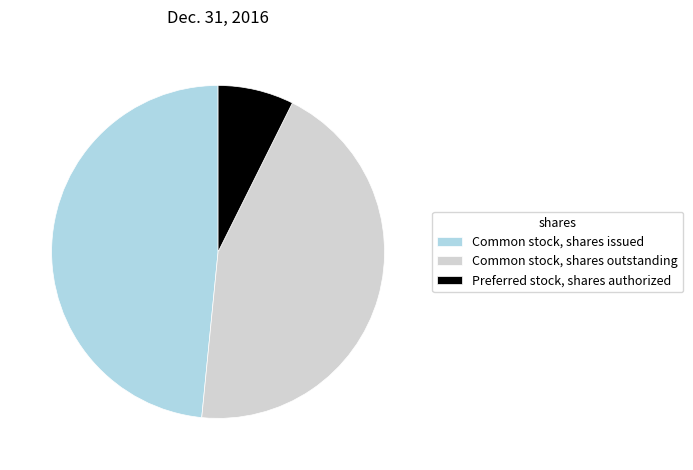

Is Common stock, shares issued the majority of the pie?

No